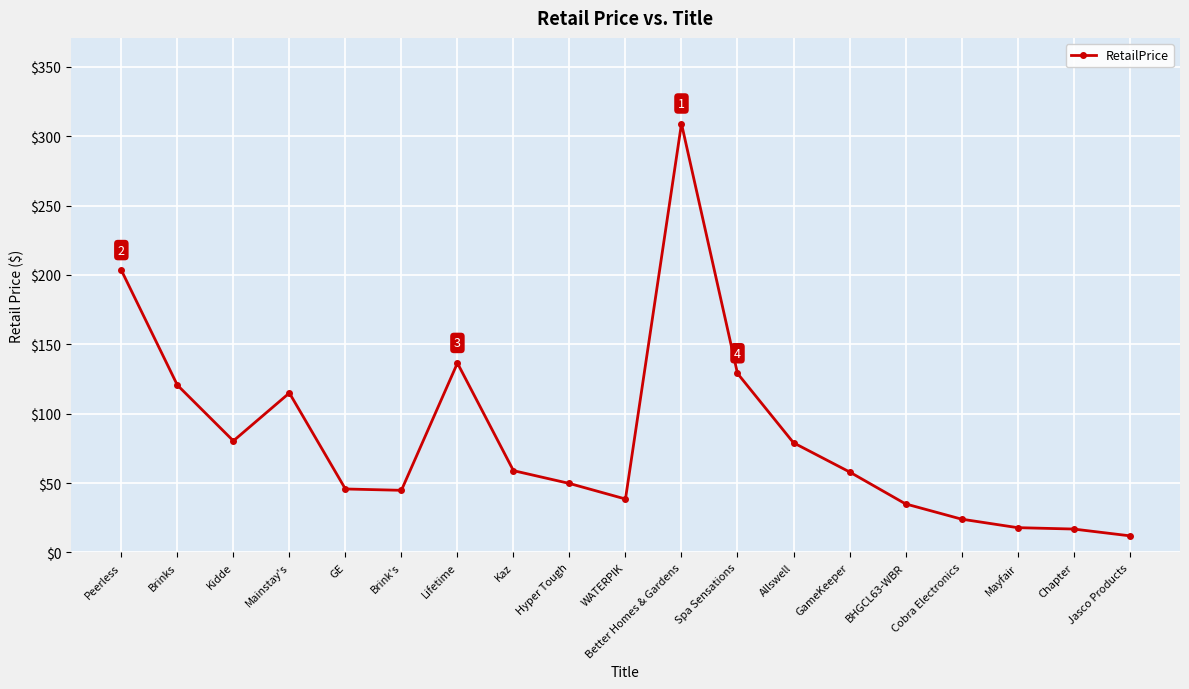

The chart shows a value of 120.6 at Brinks. True or false?

True